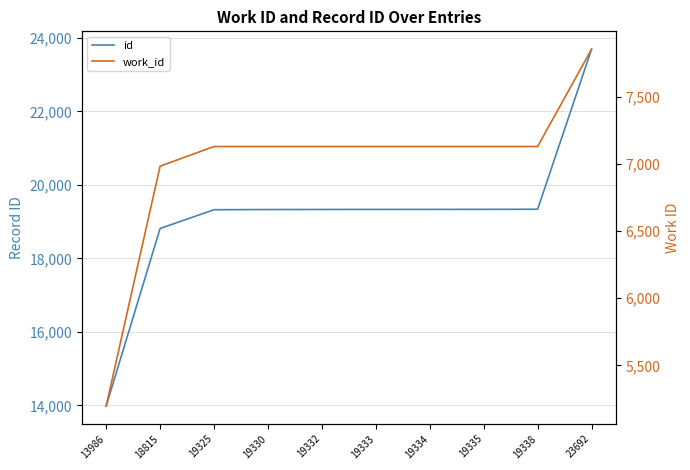

At how many categories does at least one series exceed 21041?

1